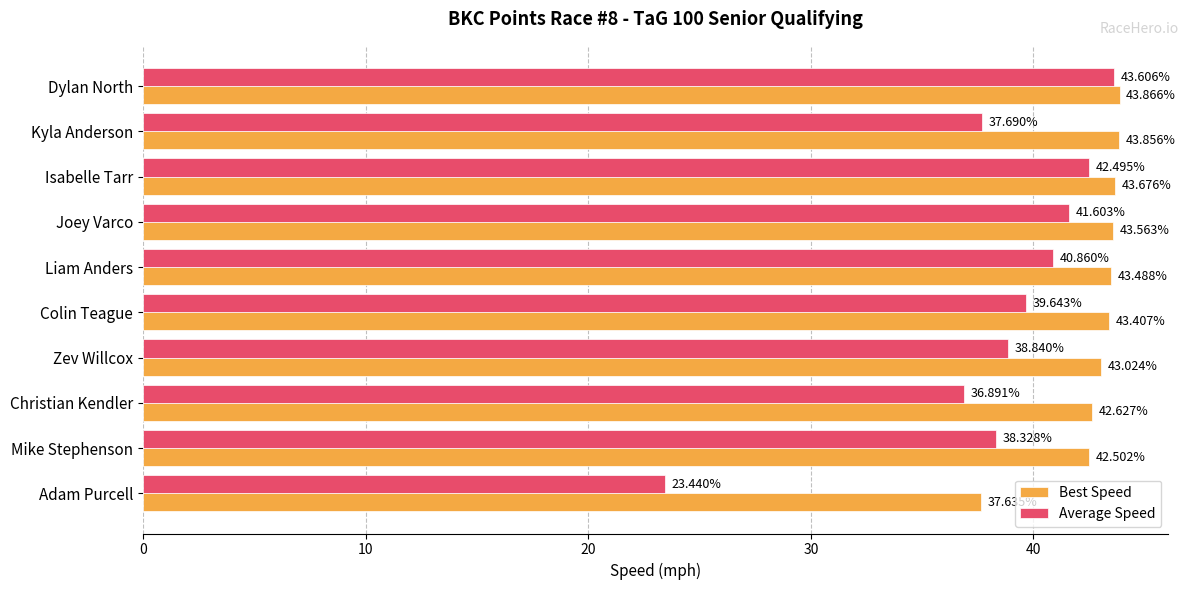

What is the difference between the second highest and second lowest values in the Average Speed series?

5.6